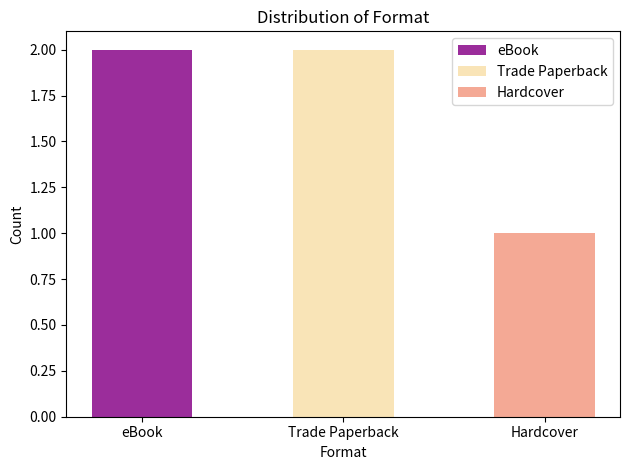

Does the chart contain any negative values?

No